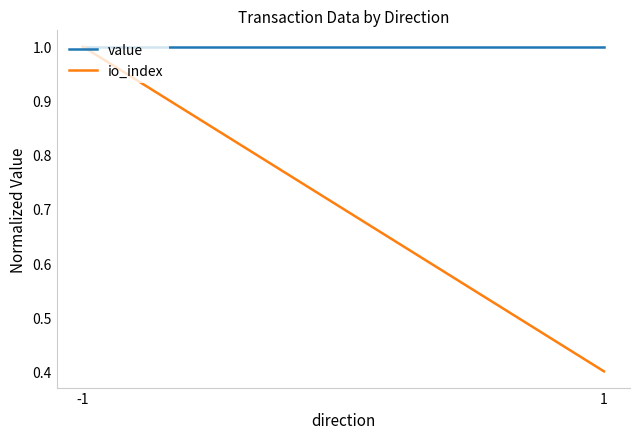

What is the average value of the value series?

1.0